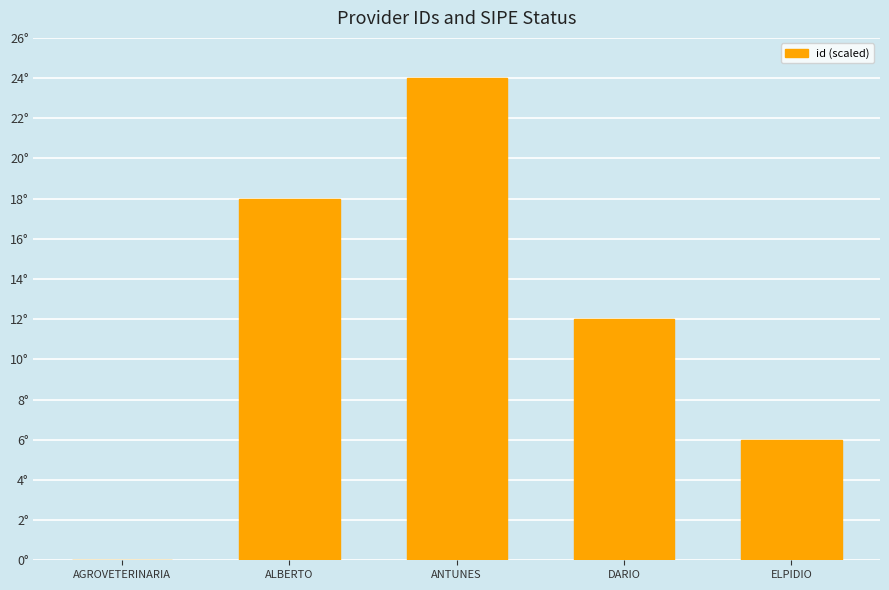

What is the difference between the maximum and second lowest values?

18